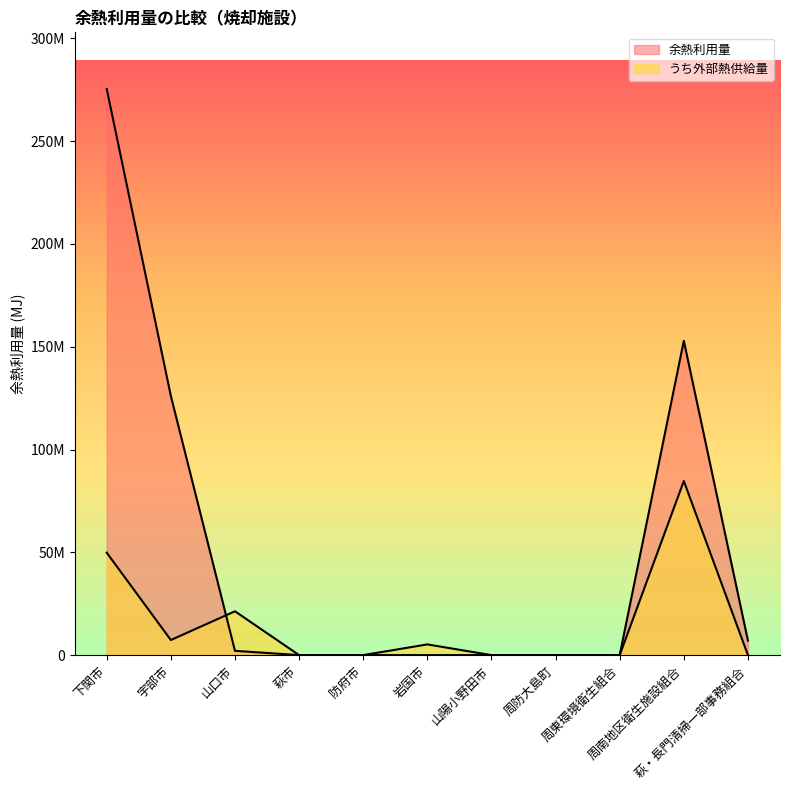

What is the total value across all series at 宇部市?

133371336